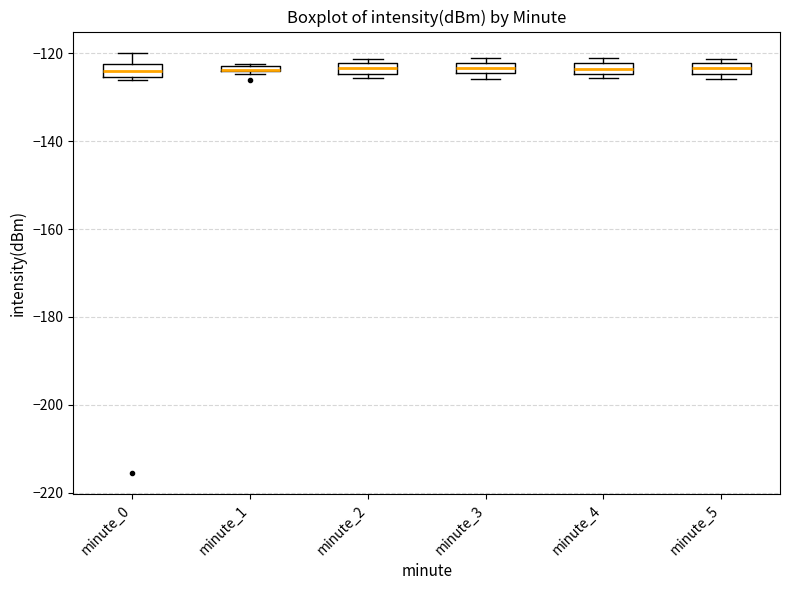

Where is the lower edge of the box for minute_3 on the y-axis? The values are not printed on the chart, so give them approximately, as read against the axis.

-124